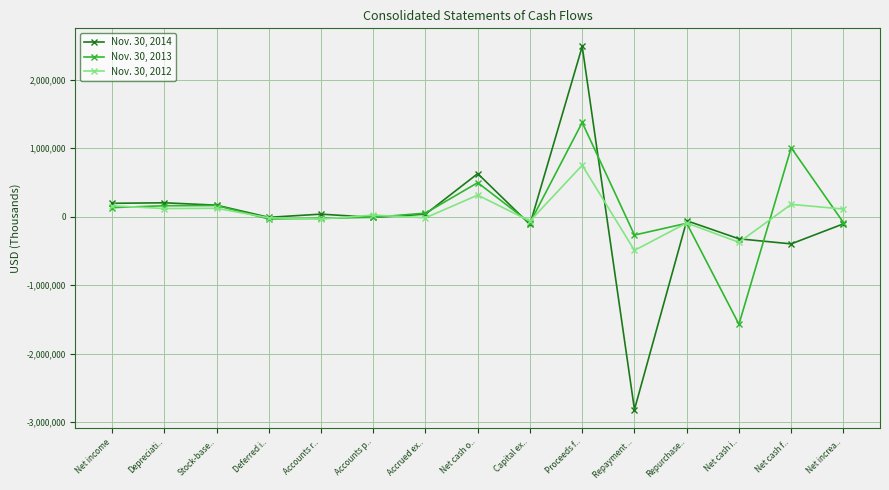

How many values in the Nov. 30, 2013 series are below -10069?

7